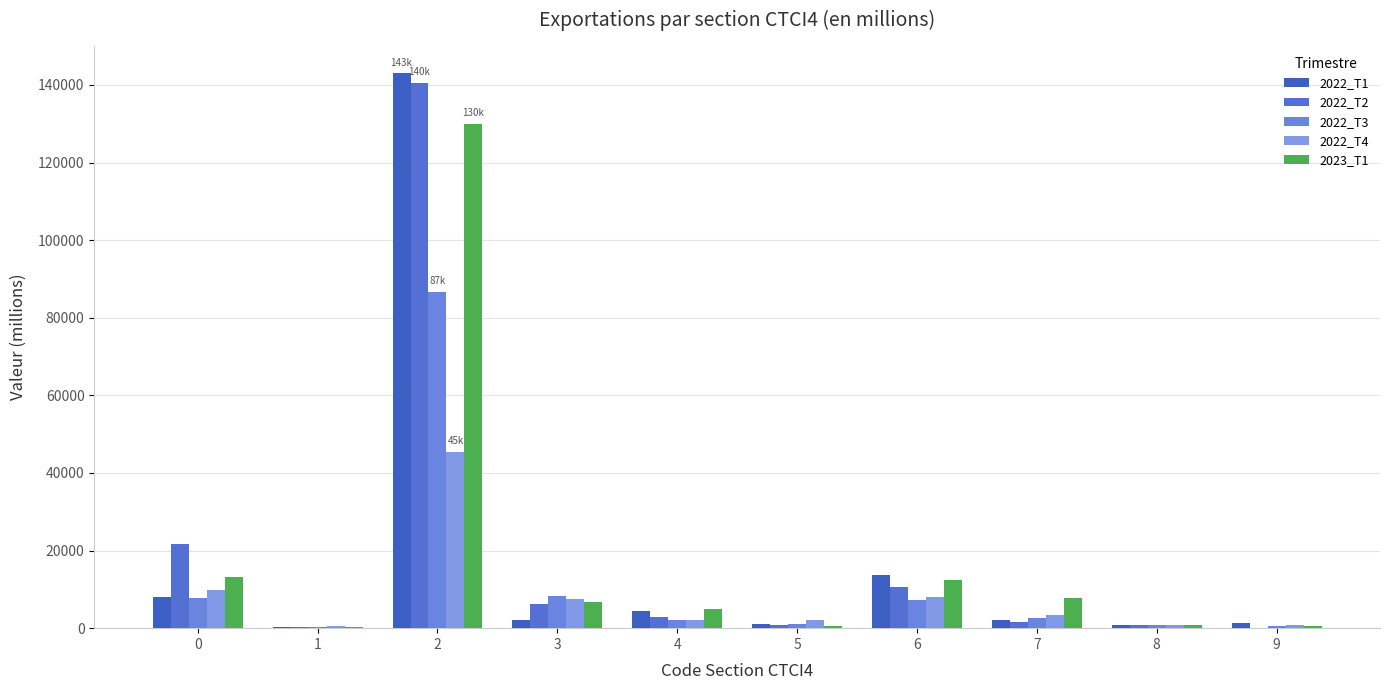

How many groups of bars are there?

10